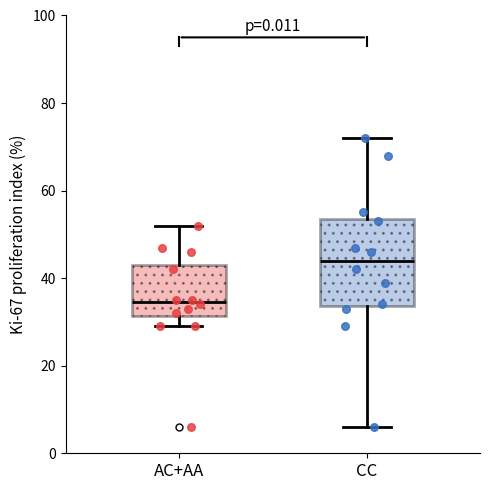

Which box's median line is the lowest?

AC+AA